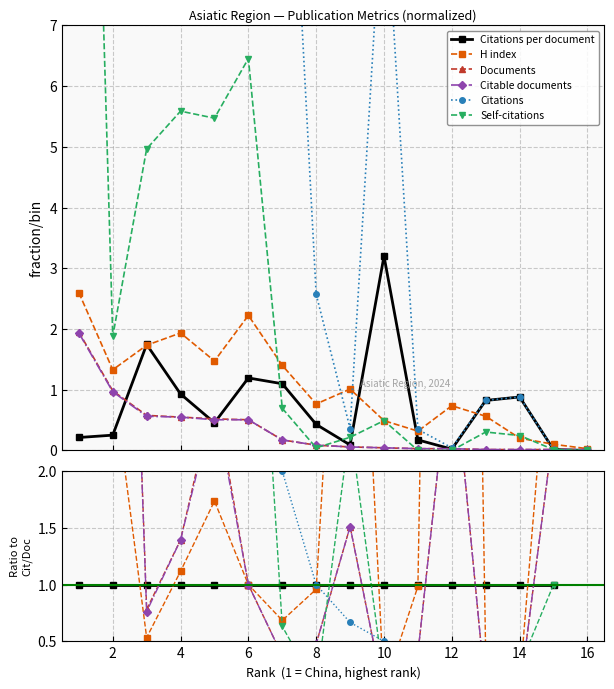

What is the value of the Self-citations point at the 15th from the left?

0.1